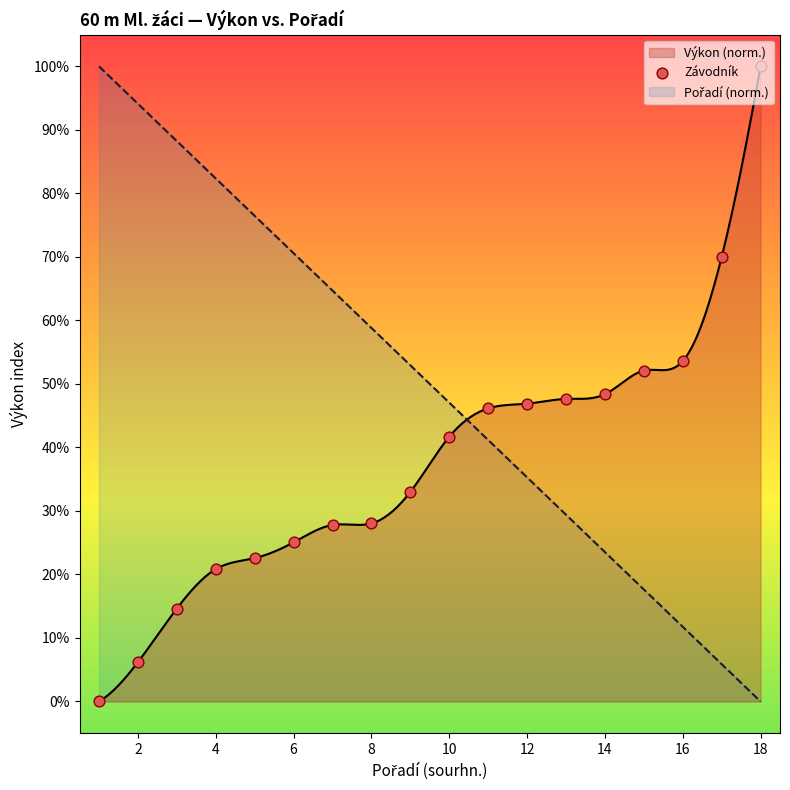

Between Chromík Šimon and Prokop Filip, which is larger?

Prokop Filip